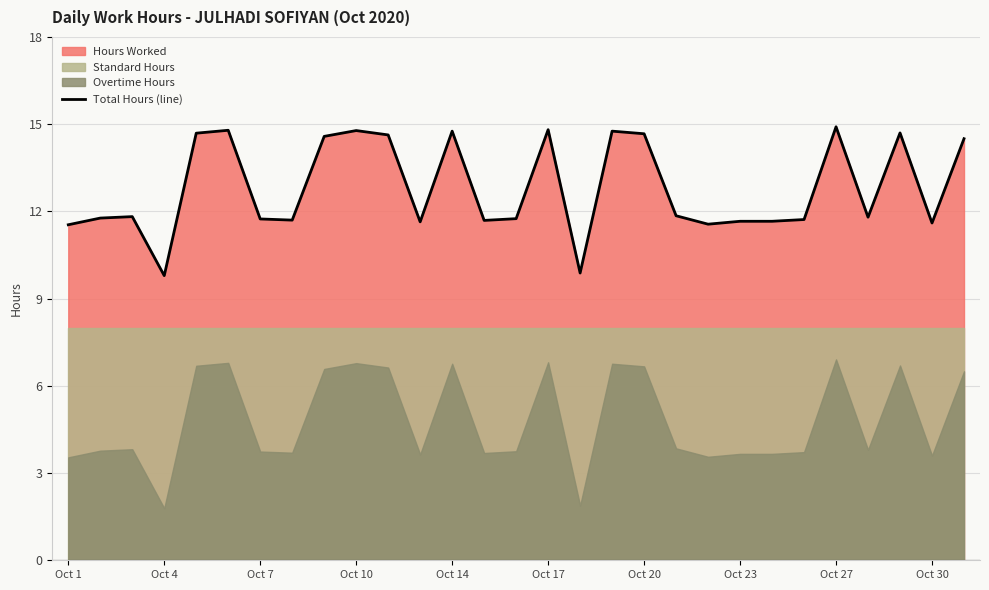

The value of Total Hours (line) at Oct 27 is 21.2. True or false?

False